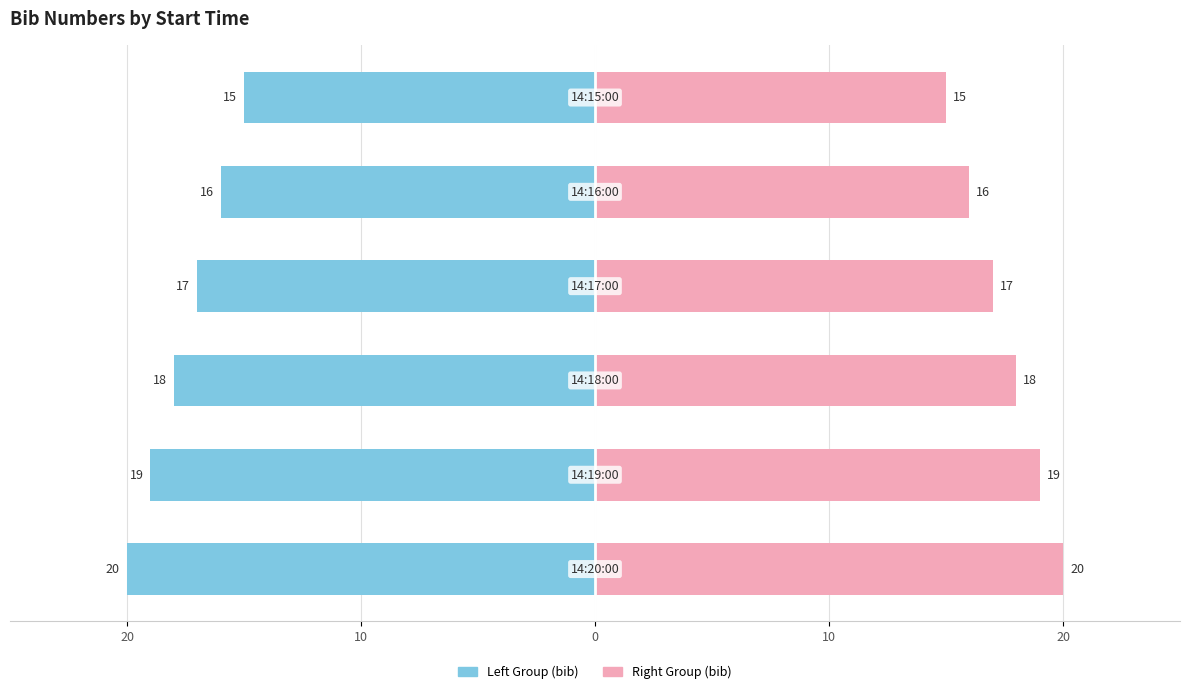

The value of Left Group at 0 is -17. True or false?

True